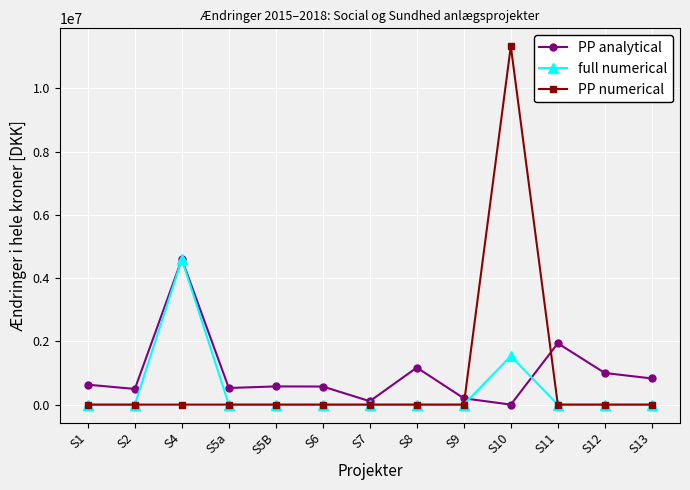

How many lines are shown in the chart?

3